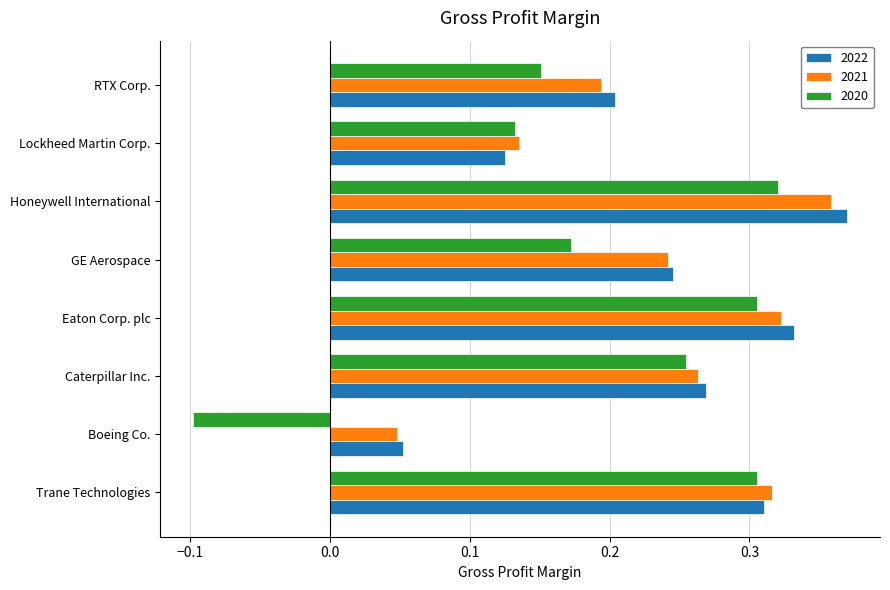

Which series changed the most between Eaton Corp. plc and RTX Corp.?

2020